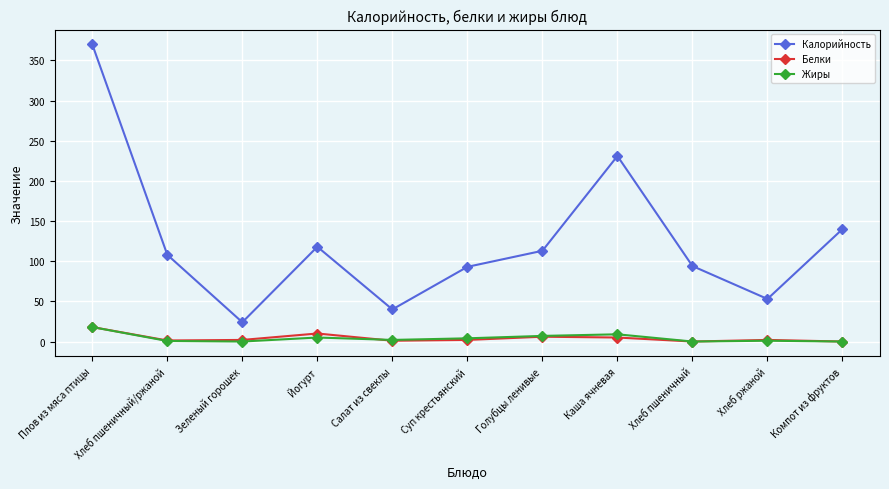

True or false: Белки and Калорийность cross at least once.

False